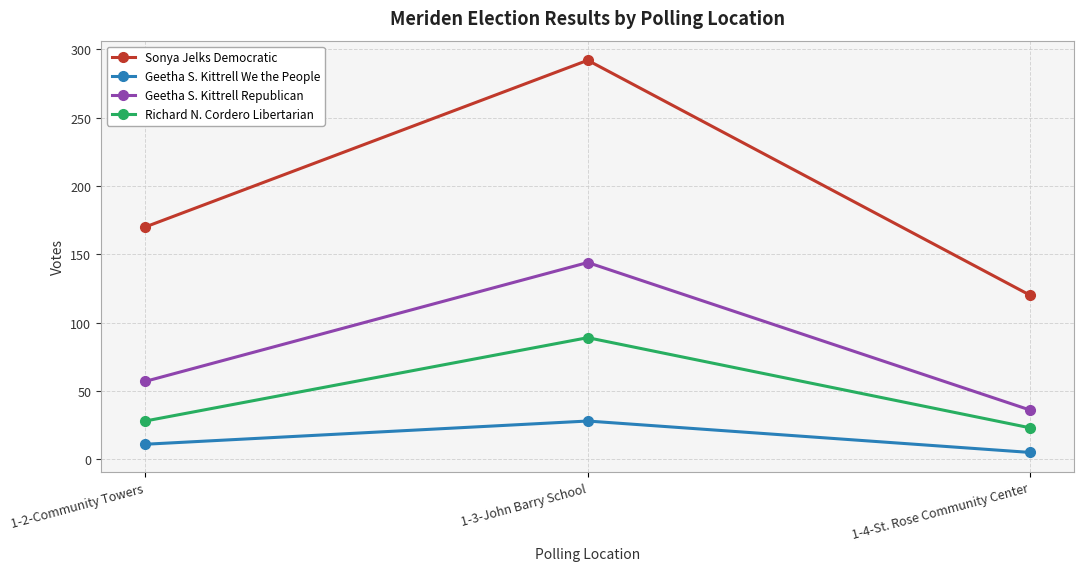

Is it true that Sonya Jelks Democratic equals 120 at 1-4-St. Rose Community Center?

True